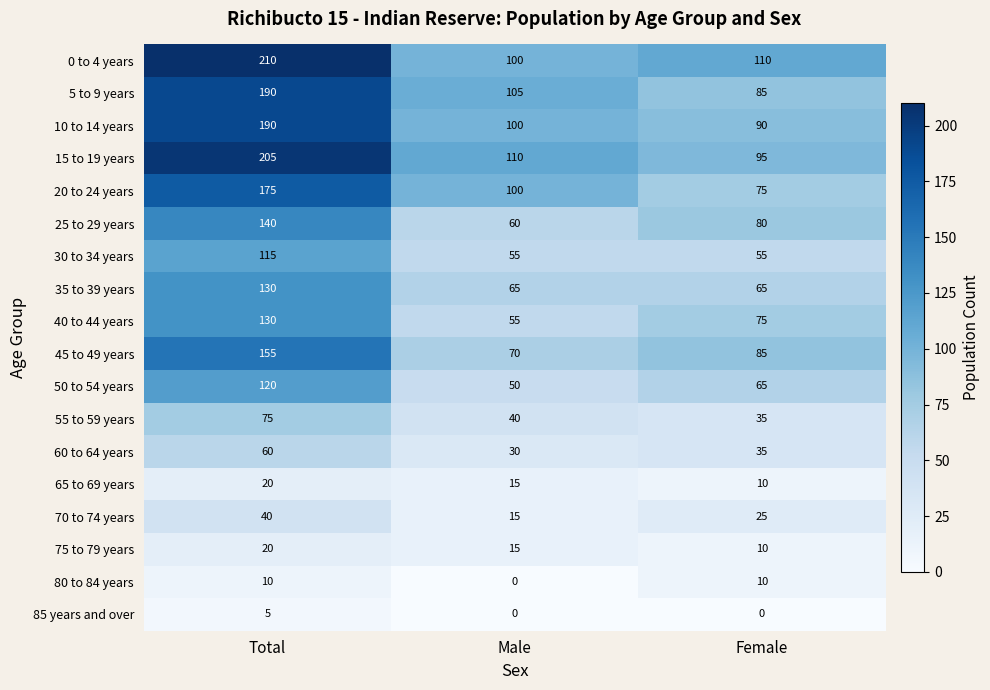

How many categories are shown in the chart?

3